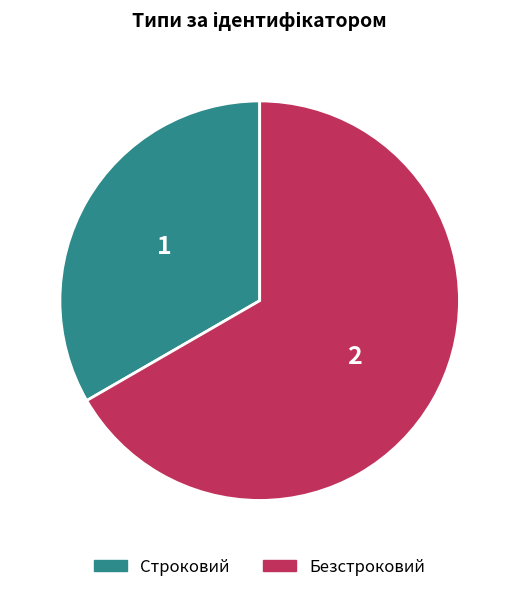

Is the sum of Безстроковий and Строковий greater than half?

Yes